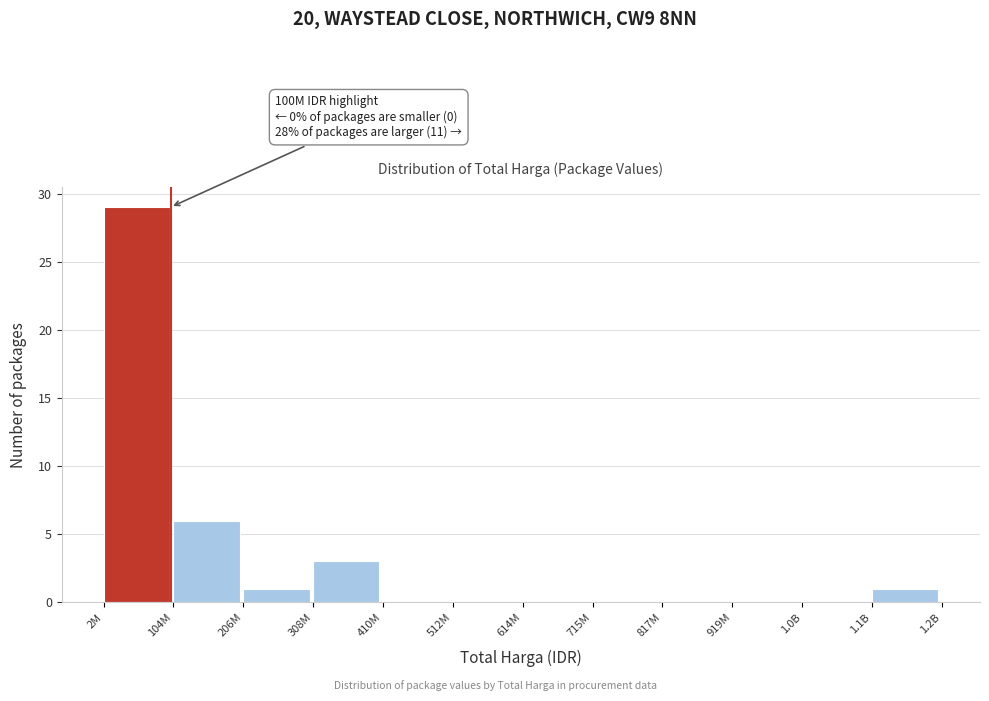

Reading right to left, list all the values displayed in this chart.

1.1B=1	1.0B=0	919M=0	817M=0	715M=0	614M=0	512M=0	410M=0	308M=3	206M=1	104M=6	2M=29